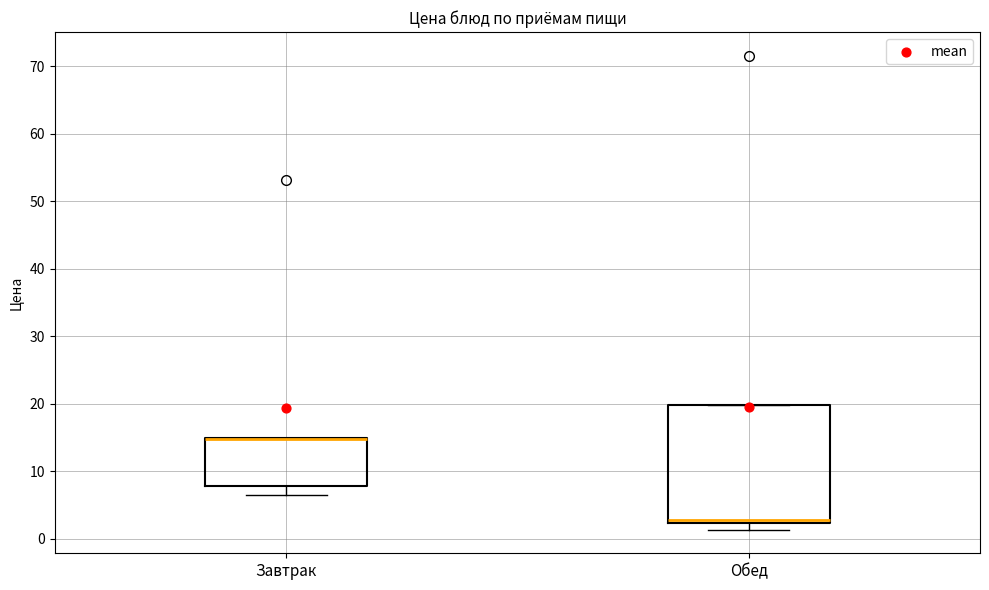

Reading left to right, transcribe this box plot: for each box, give where its median line is, the range the box spans, and where its two whiskers end, as read against the y-axis. The values are not printed on the chart, so give them approximately, as read against the axis.

Завтрак: median 15 (drawn on the box's upper edge), box 8 to 15, whiskers 6 to 15
Обед: median 3, box 2 to 20, whiskers 1 to 20